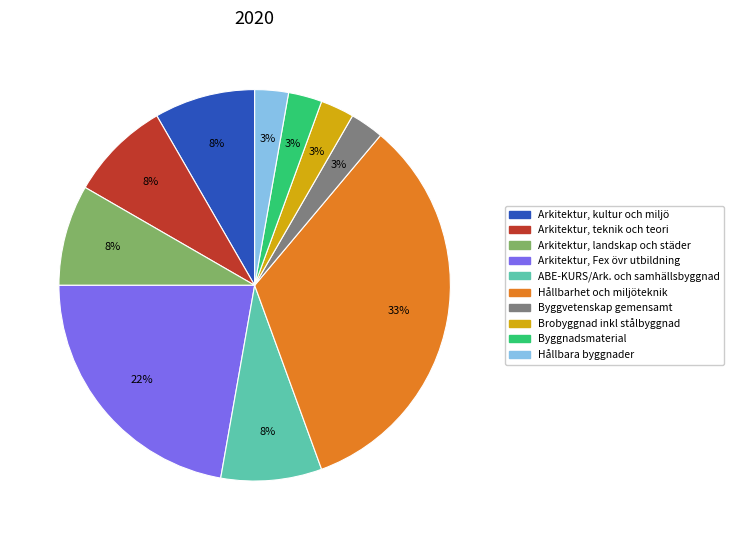

To the nearest percent, what is the average slice percentage?

10%